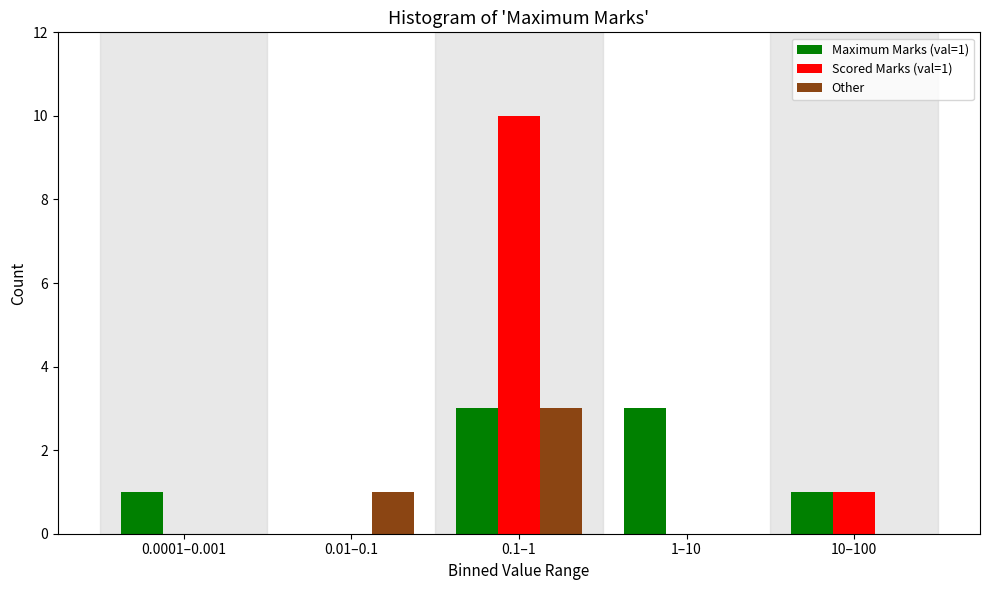

Reading left to right, list all the values displayed in this chart.

Maximum Marks (val=1): 1	0	3	3	1
Scored Marks (val=1): 0	0	10	0	1
Other: 0	1	3	0	0